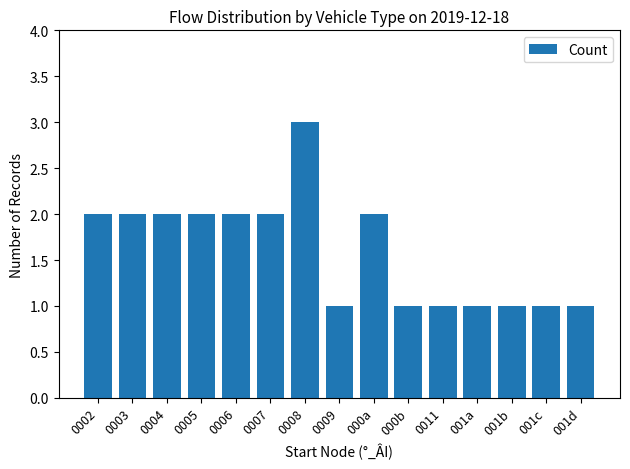

What is the value of the 14th bar from the left?

1